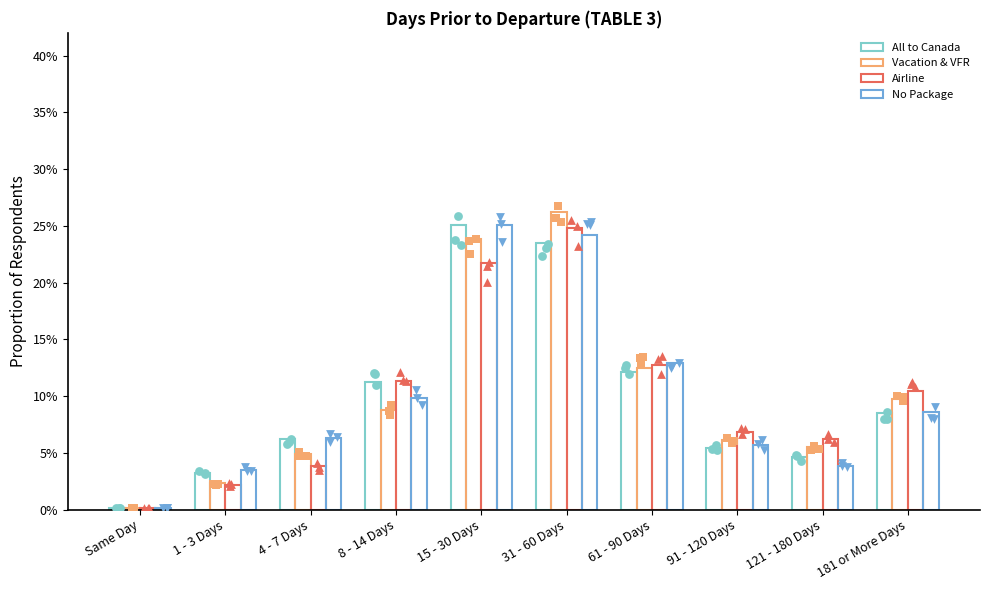

Is the value of No Package at 91 - 120 Days greater than the value of All to Canada at Same Day?

Yes